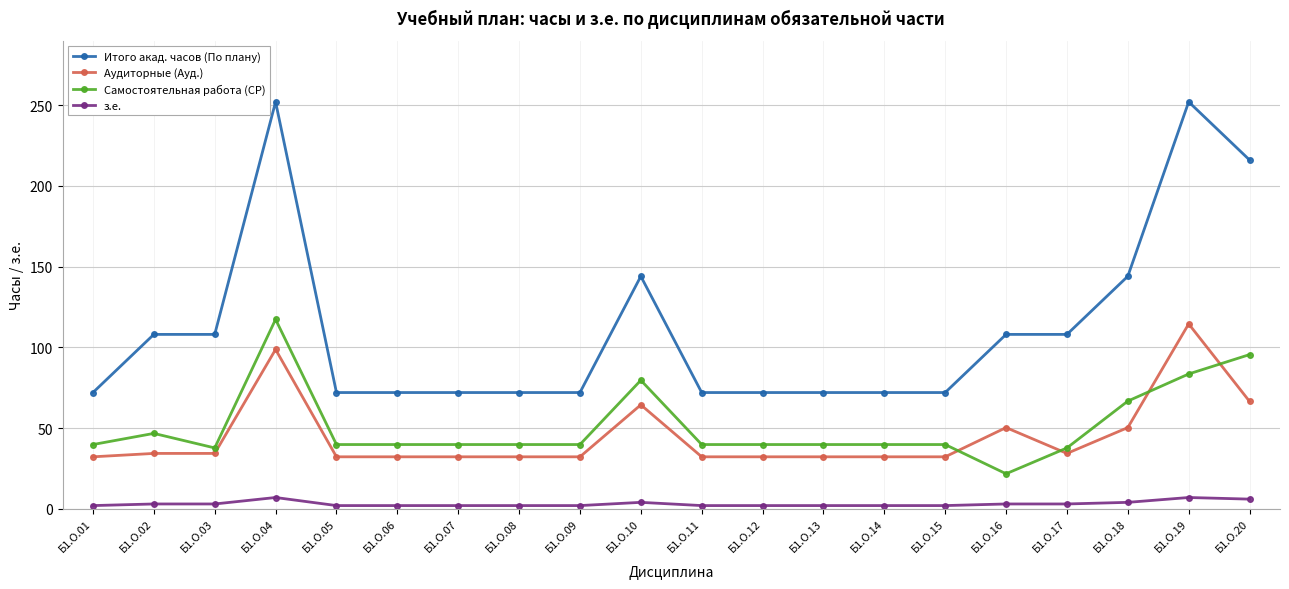

What is the total value across all series at Б1.О.13?

146.0